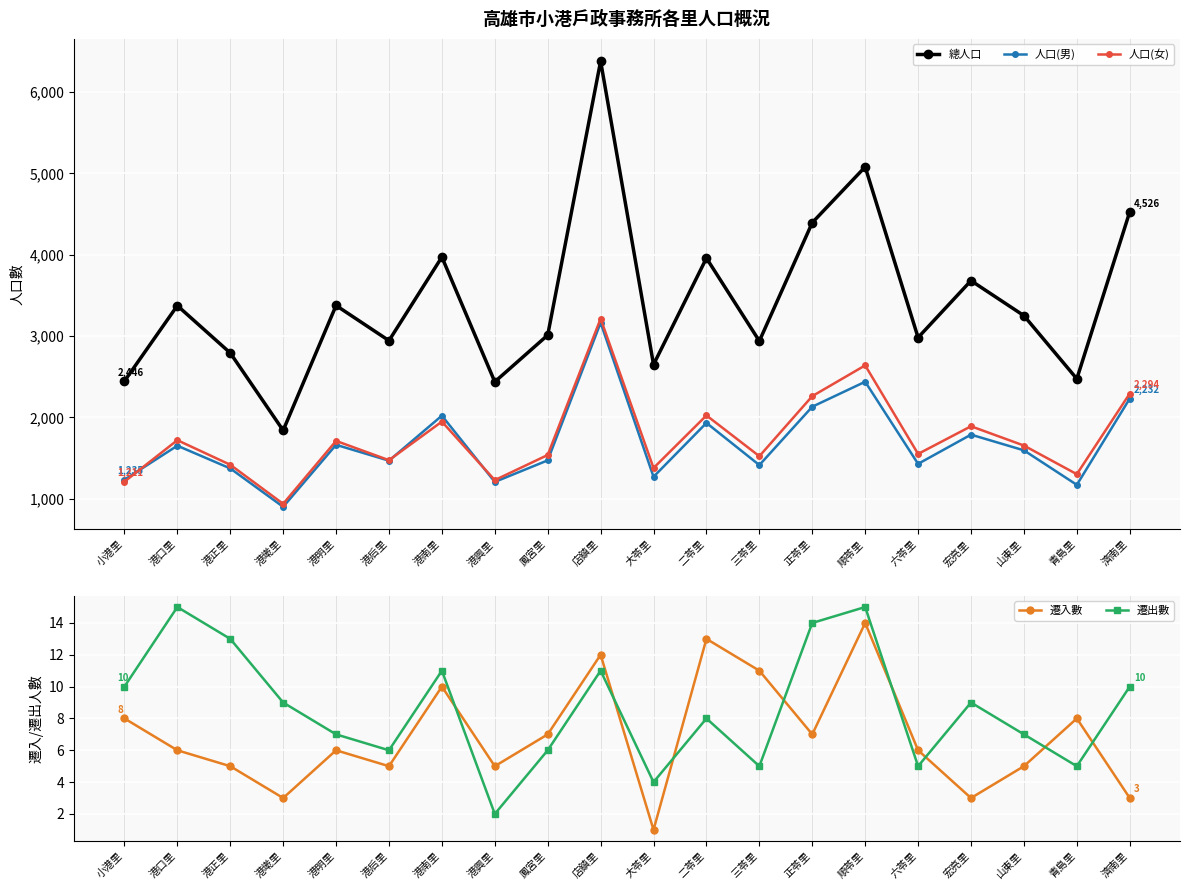

What is the label of the 14th point from the left?

正苓里